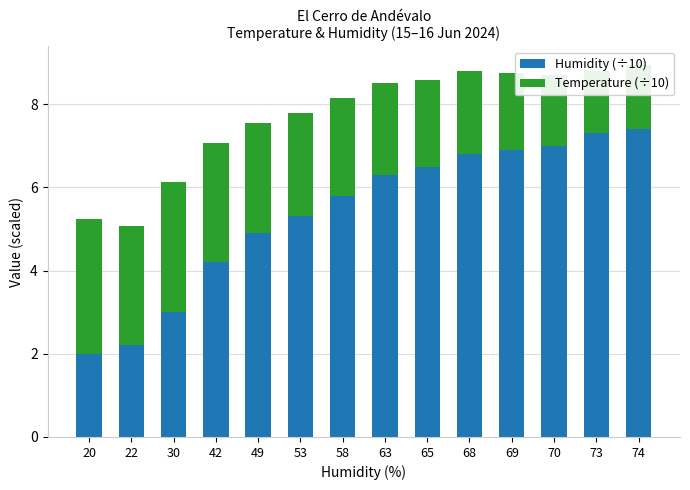

How many data points in Humidity (÷10) are above 6?

7